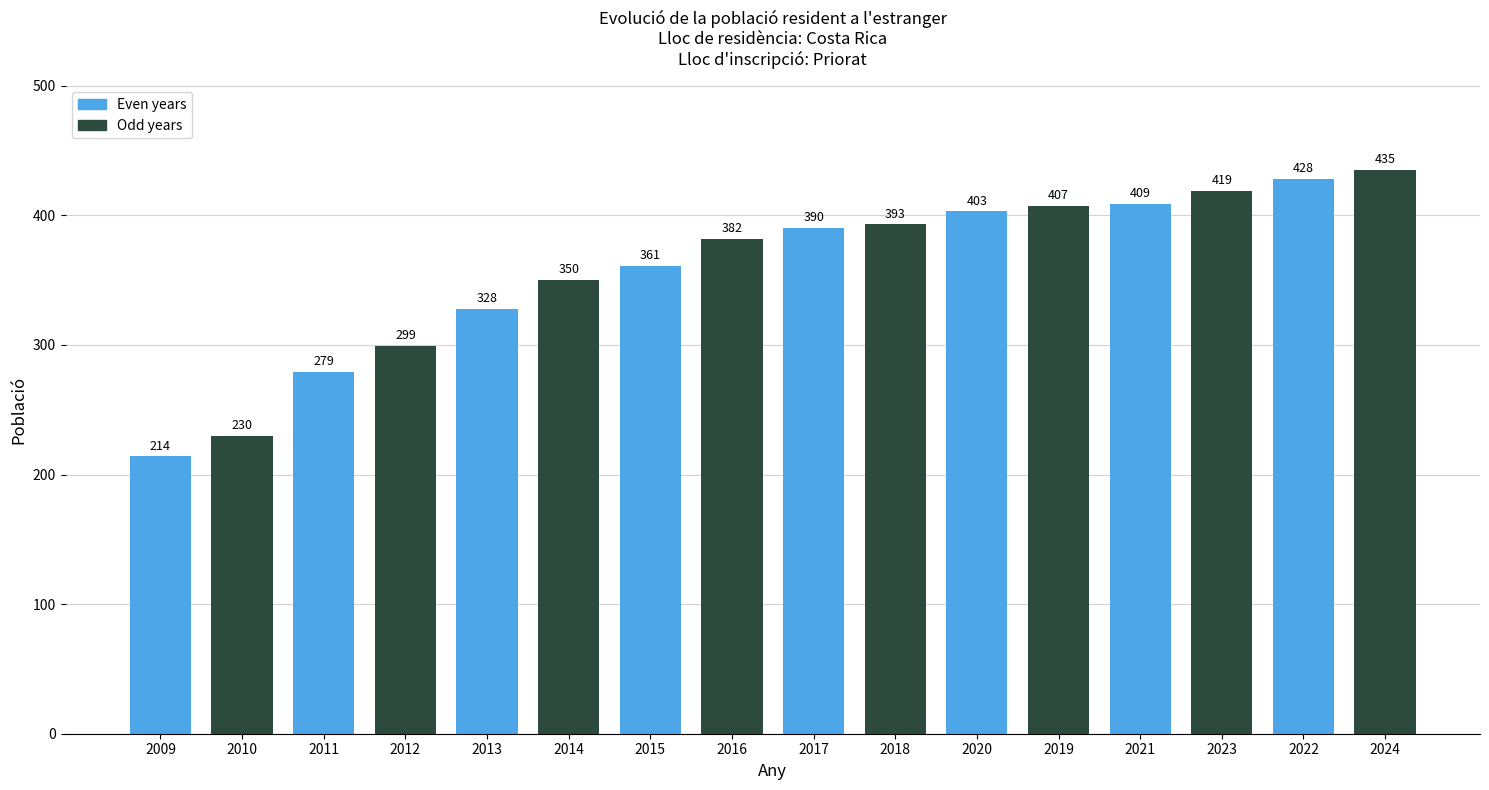

How many distinct data groups are displayed?

1